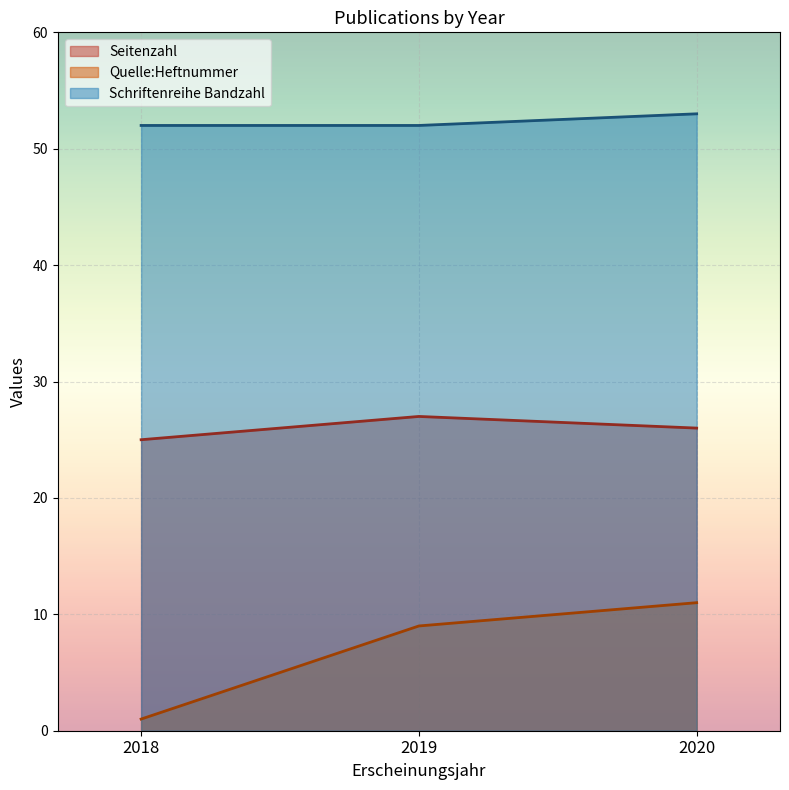

Where does the Quelle:Heftnummer series first go above 9?

2020